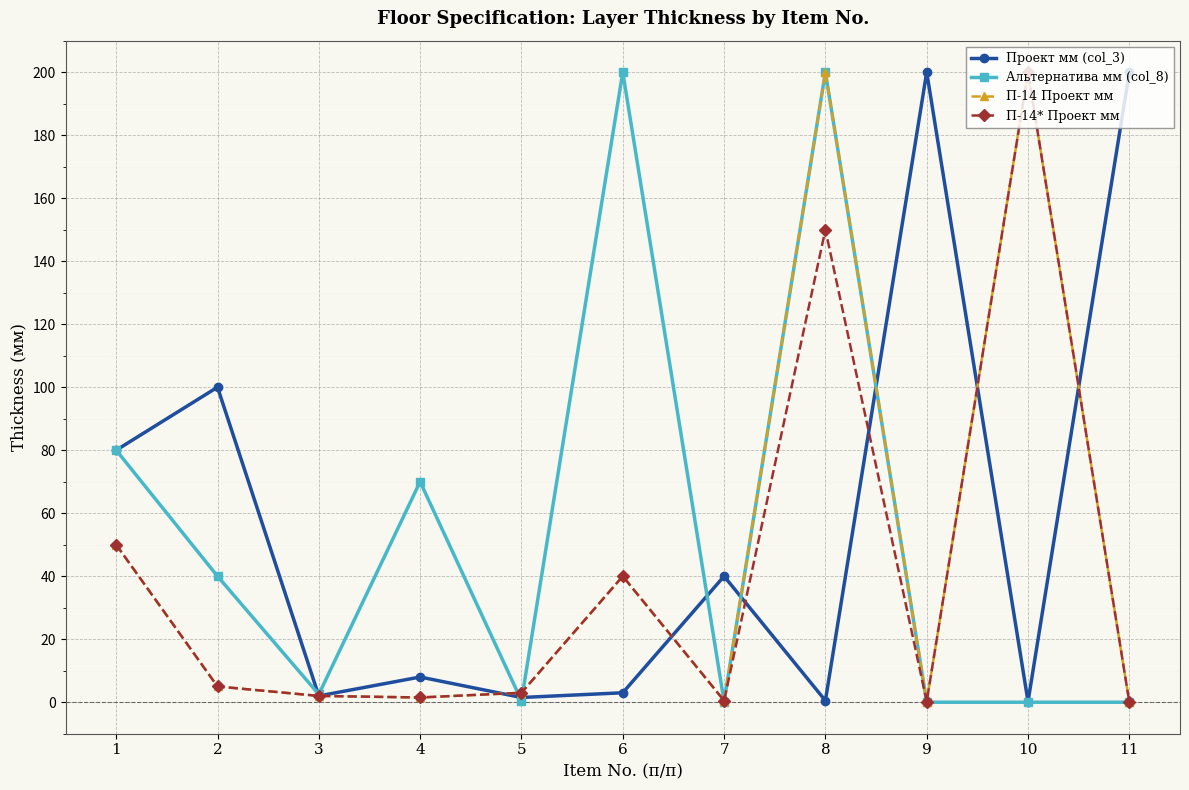

At which label does П-14* Проект мм first exceed 3?

1